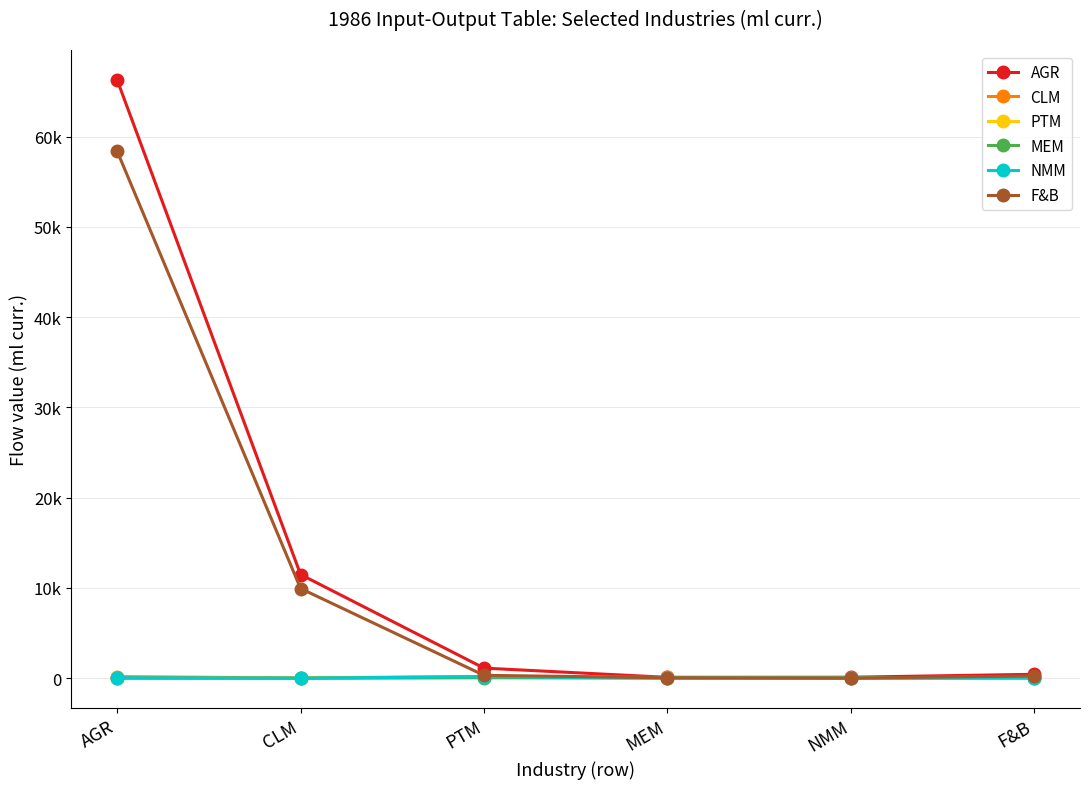

What is the difference between the maximum and minimum values in the PTM series?

89.9